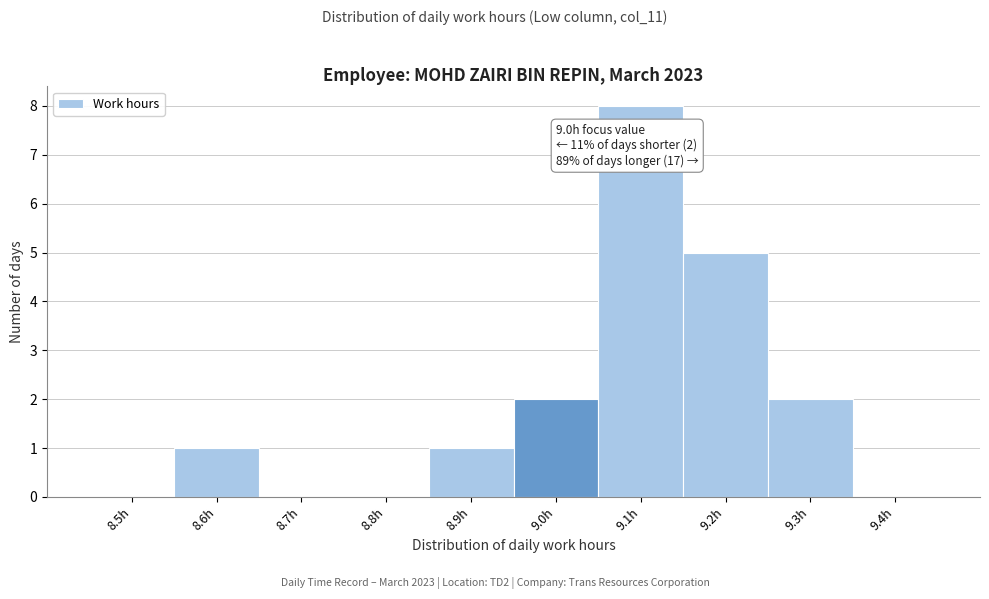

Reading left to right, list all the values displayed in this chart.

8.5h=0	8.6h=1	8.7h=0	8.8h=0	8.9h=1	9.0h=2	9.1h=8	9.2h=5	9.3h=2	9.4h=0